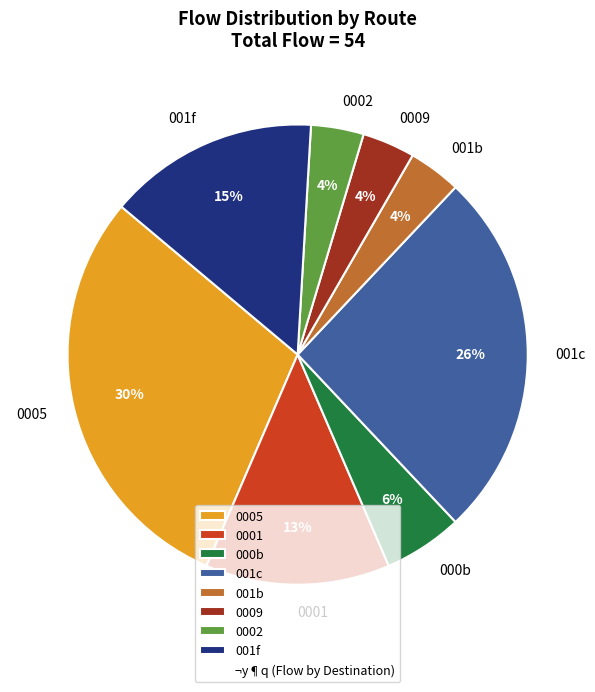

How many segments does this pie chart have?

8